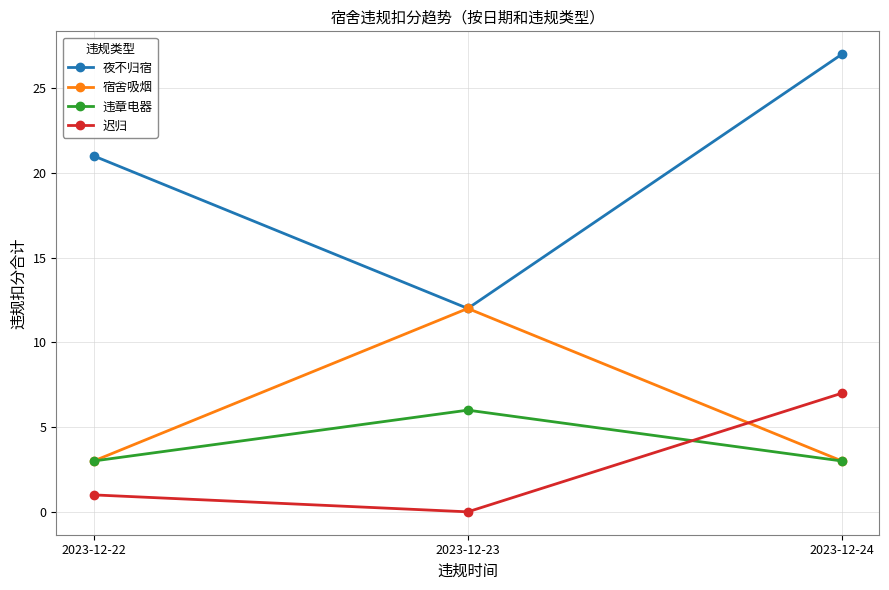

How many data points does each series have?

3